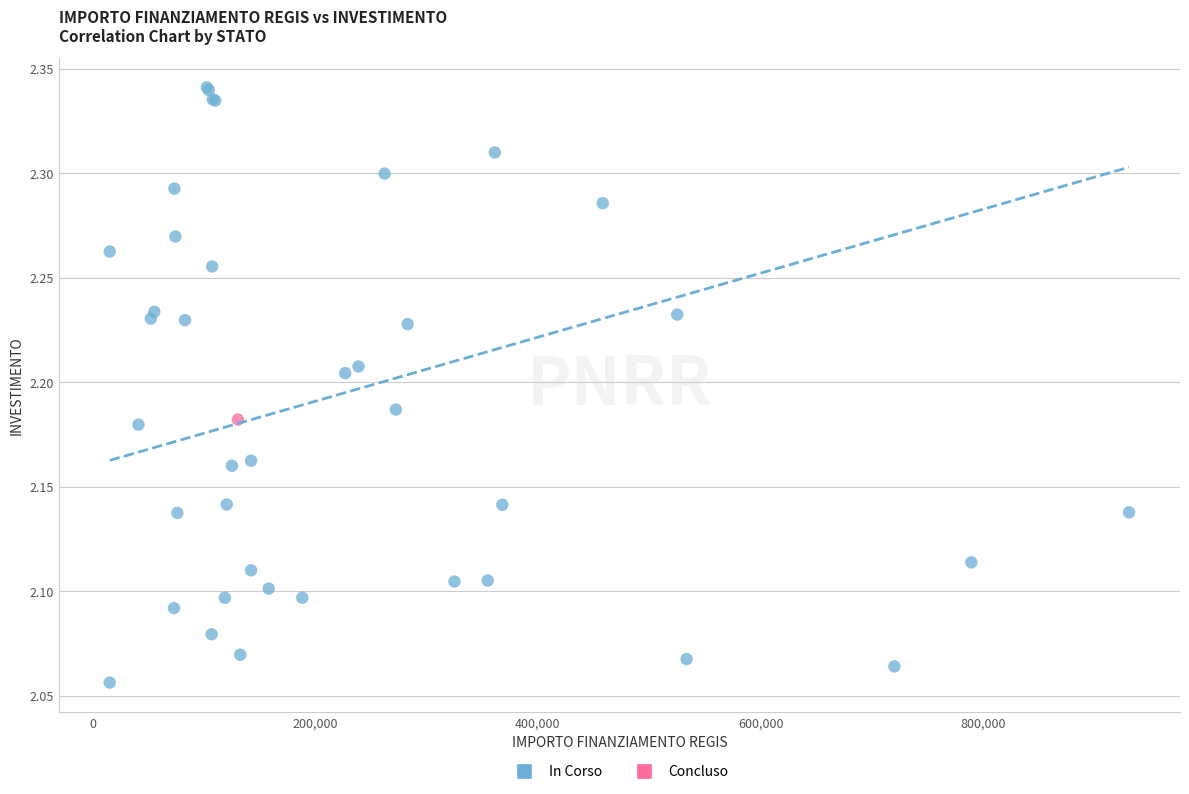

What are all the series names shown in the legend?

In Corso, Concluso